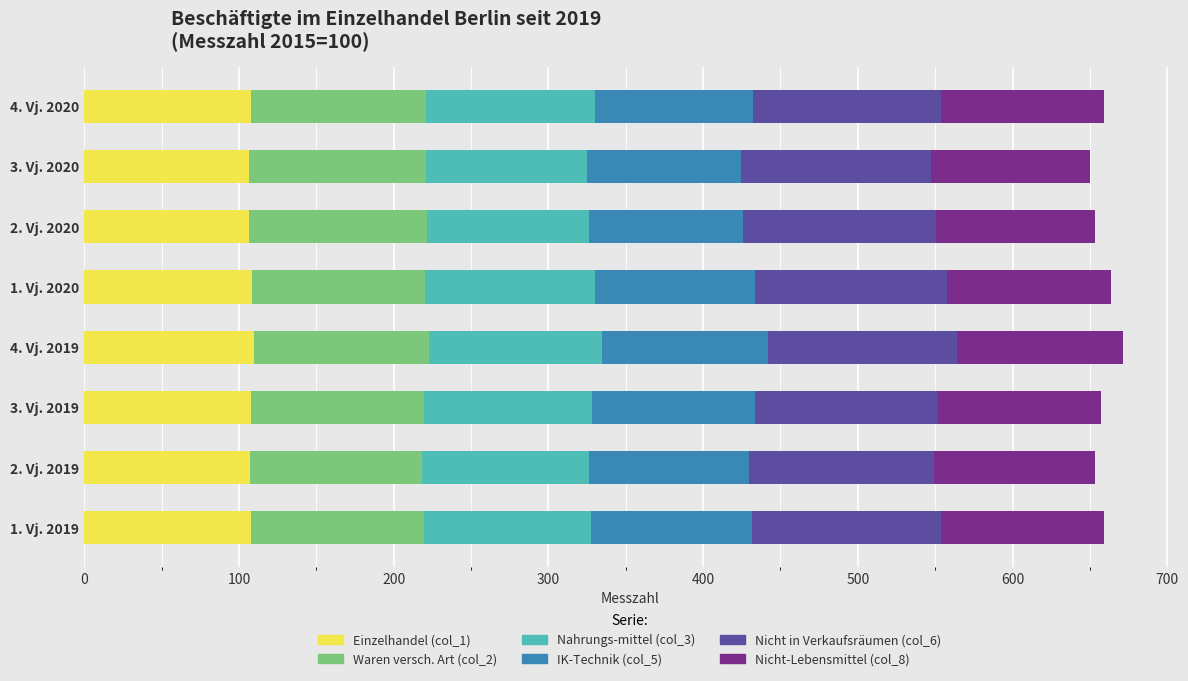

True or false: Einzelhandel (col_1) has a value of 108.3 at 1. Vj. 2020.

True